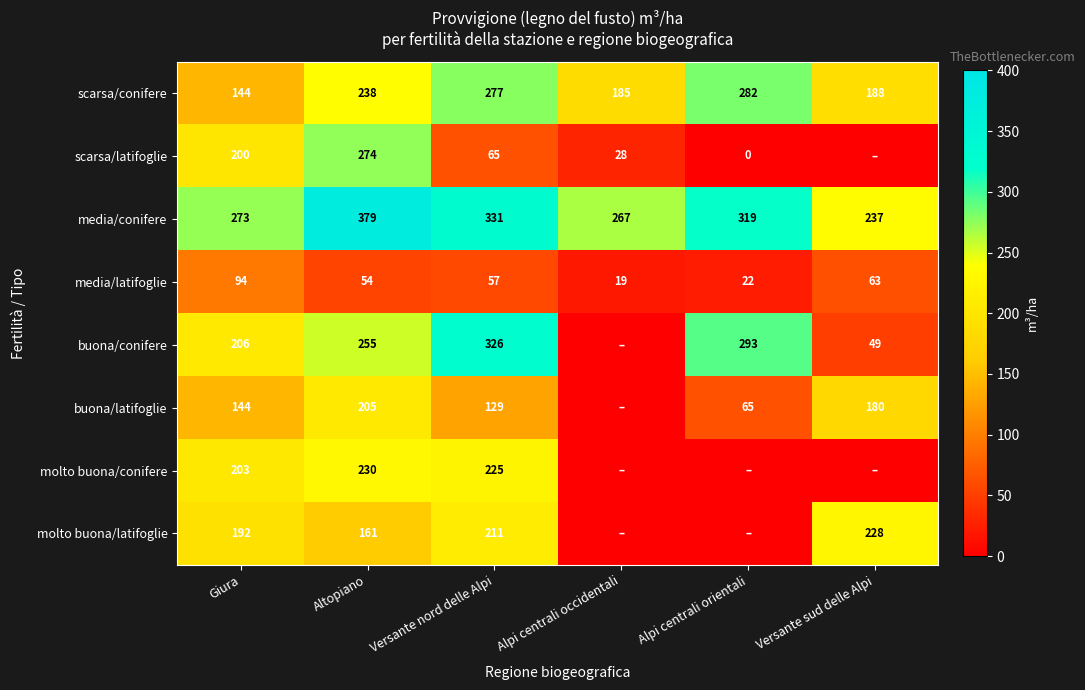

What is the sum of the buona/latifoglie values at Versante sud delle Alpi and Versante nord delle Alpi?

309